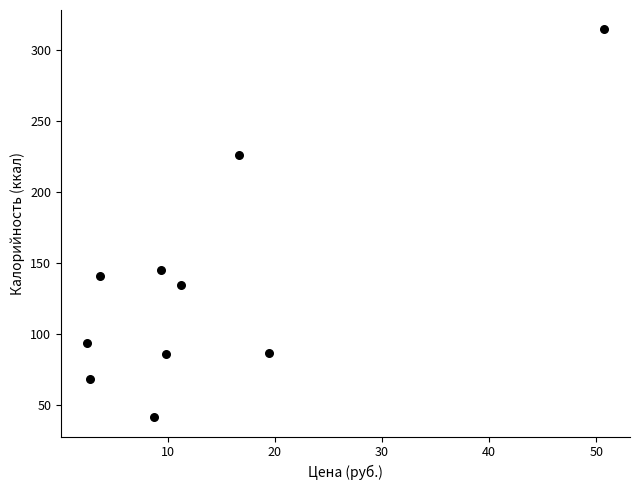

What is the range of X values (max minus min)?

48.2